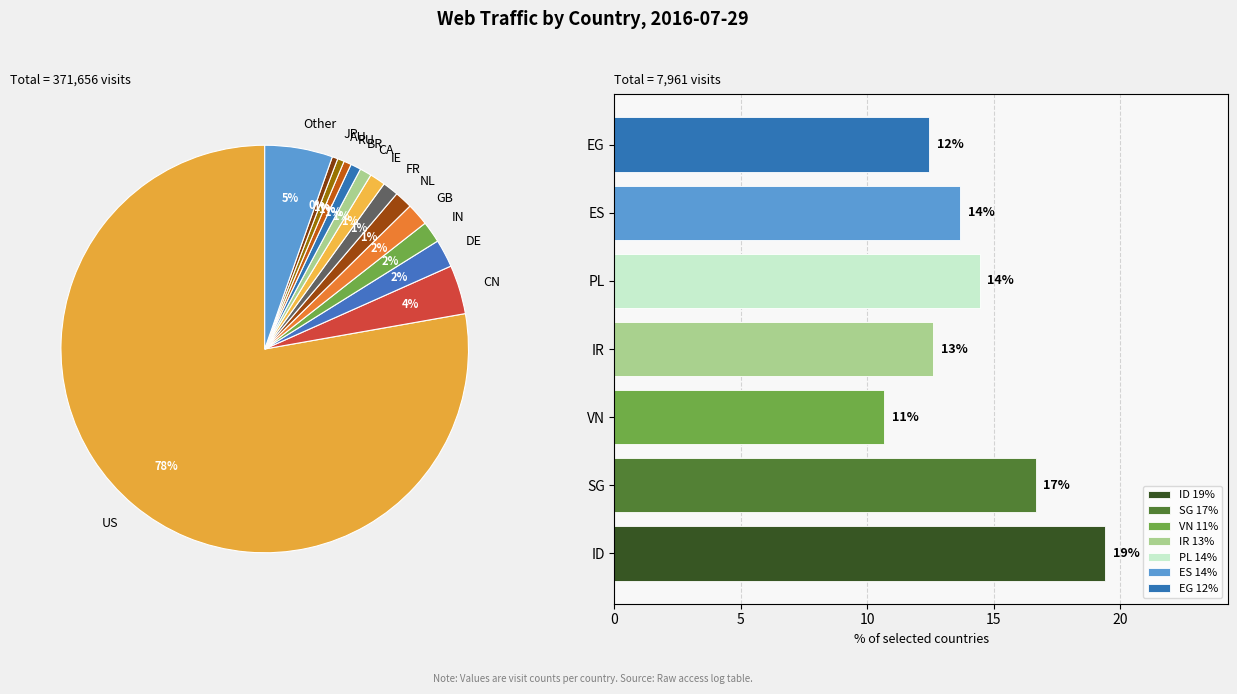

Does any single category account for the majority?

Yes